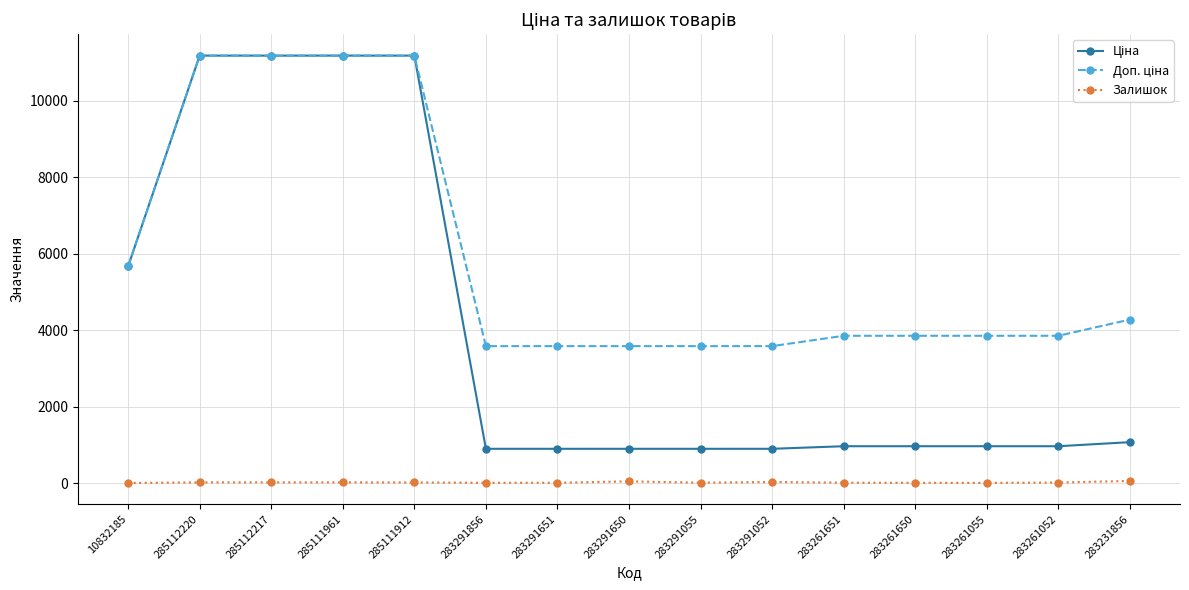

At how many categories does at least one series exceed 3131?

15